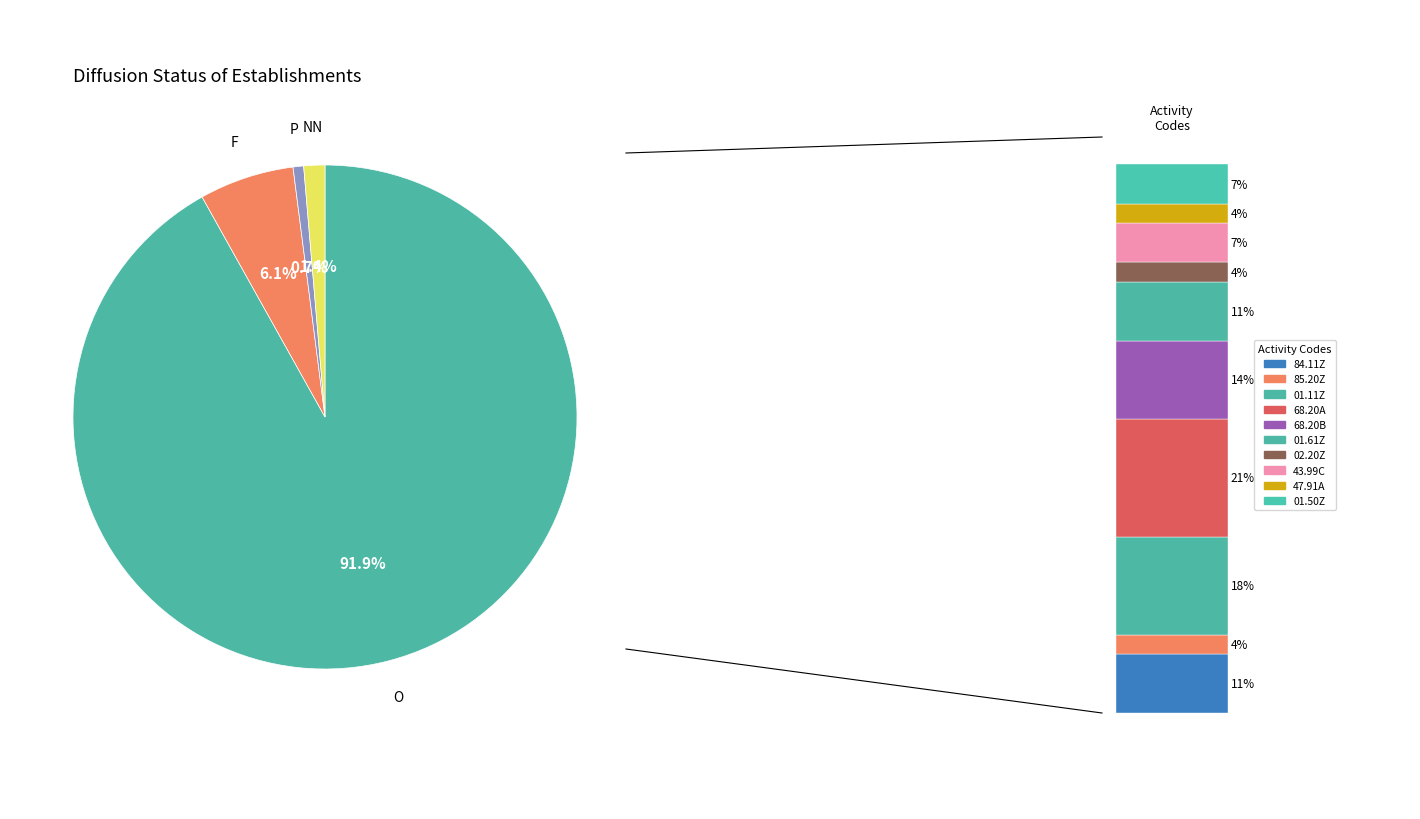

What is the change in value from F to P?

-8